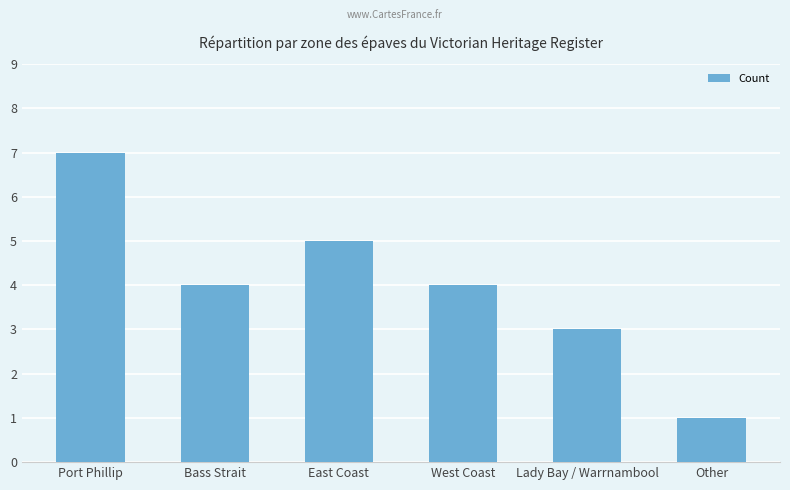

Which category has the highest value across all series?

Port Phillip